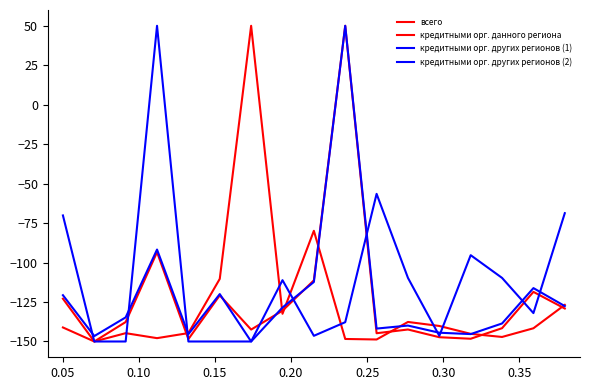

After their last crossing, which series has the higher values: кредитными орг. данного региона or всего?

кредитными орг. данного региона